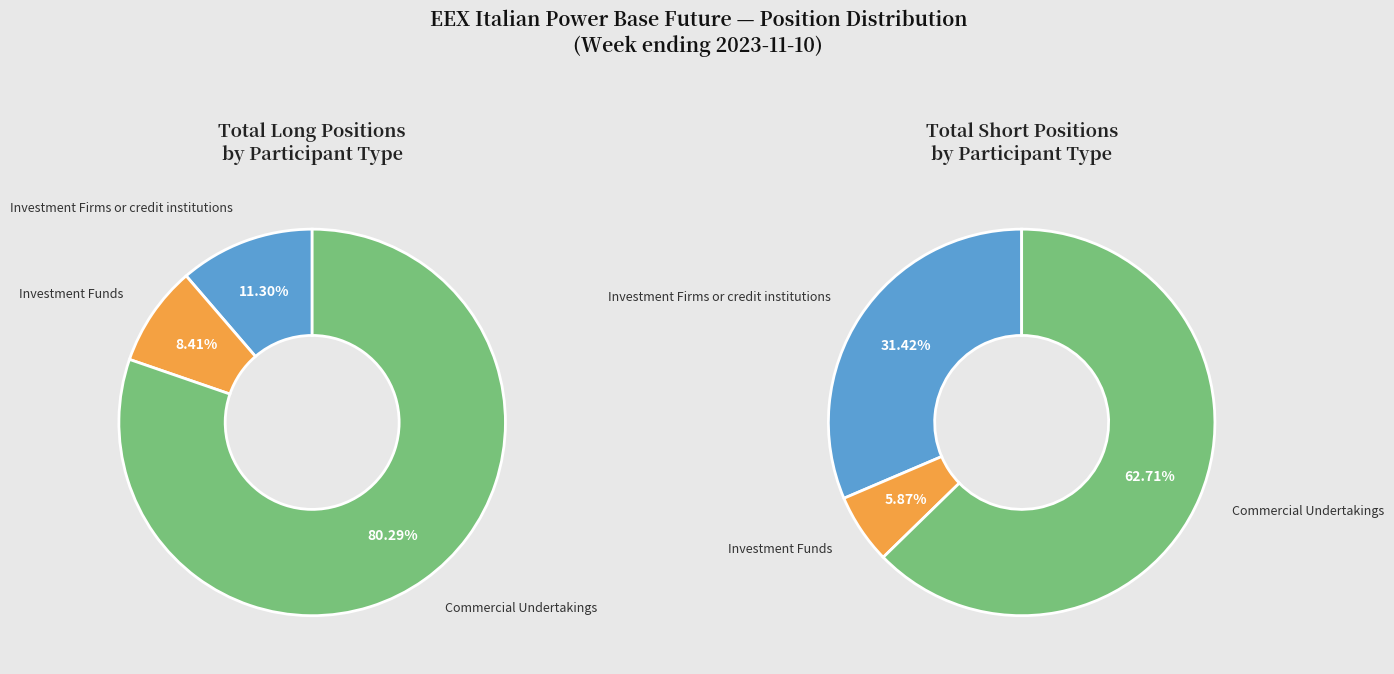

What is the difference between the highest and lowest values at Commercial Undertakings?

6628960